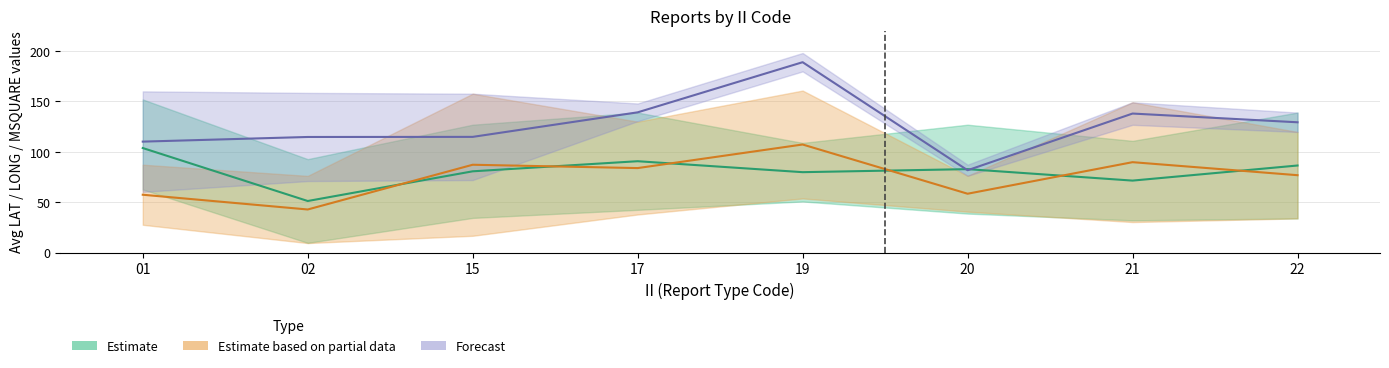

The value of Estimate based on partial data at 19 is 170.2. True or false?

False